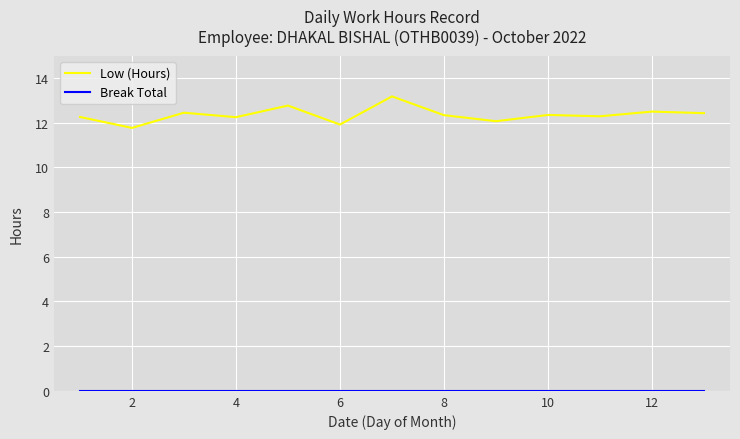

What is the greatest value displayed?

13.2